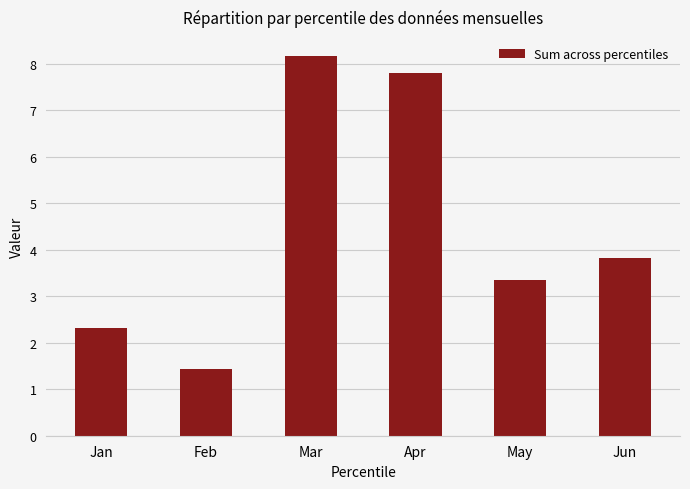

What is the change in value from Jan to Jun?

+1.5